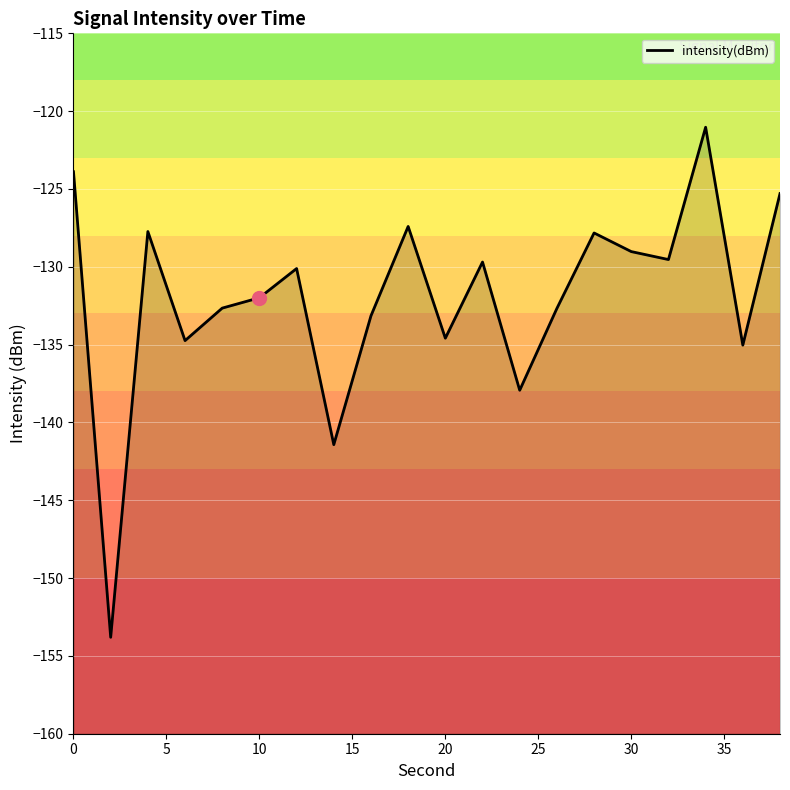

The value at 30 is -129.0. True or false?

True